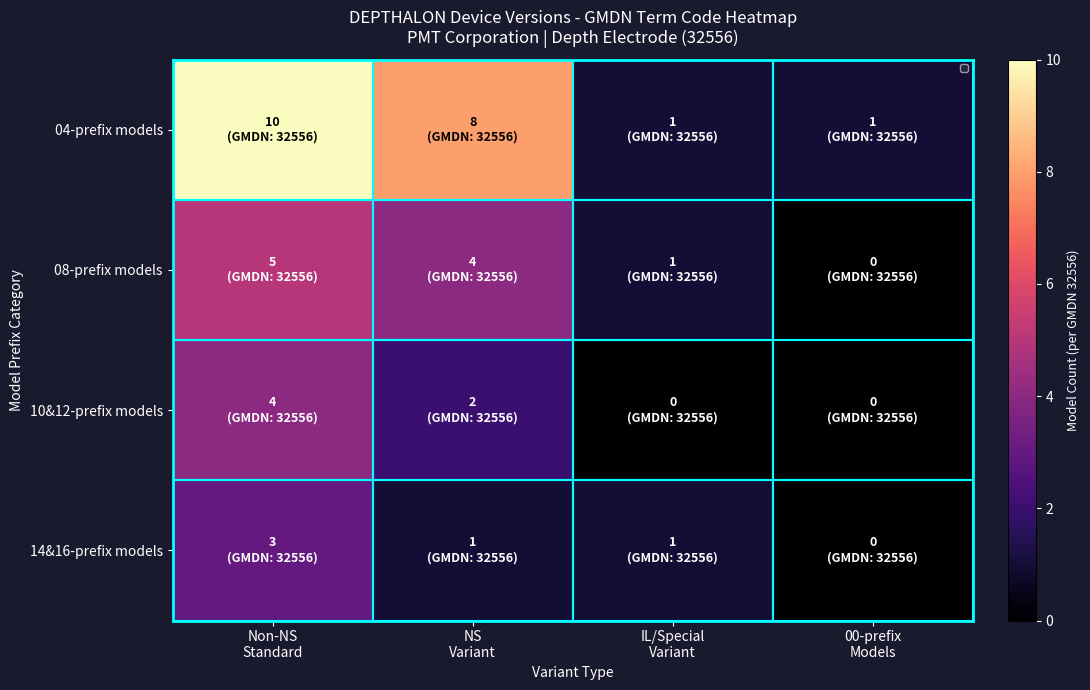

What is the sum of all 10&12-prefix models values?

6